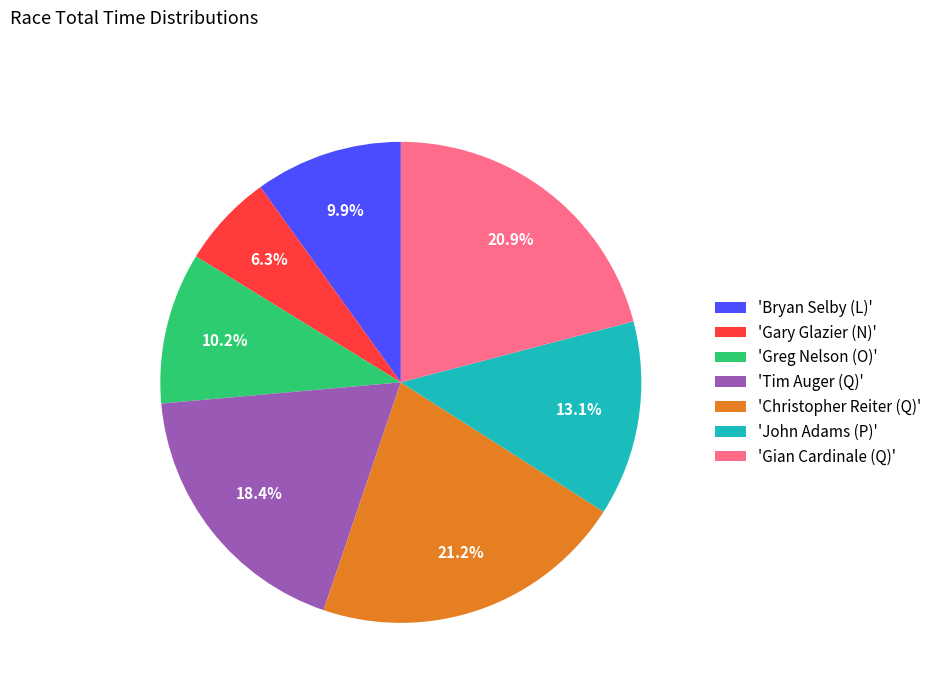

What is the ratio of the value at 'Greg Nelson (O)' to the value at 'John Adams (P)'?

0.8